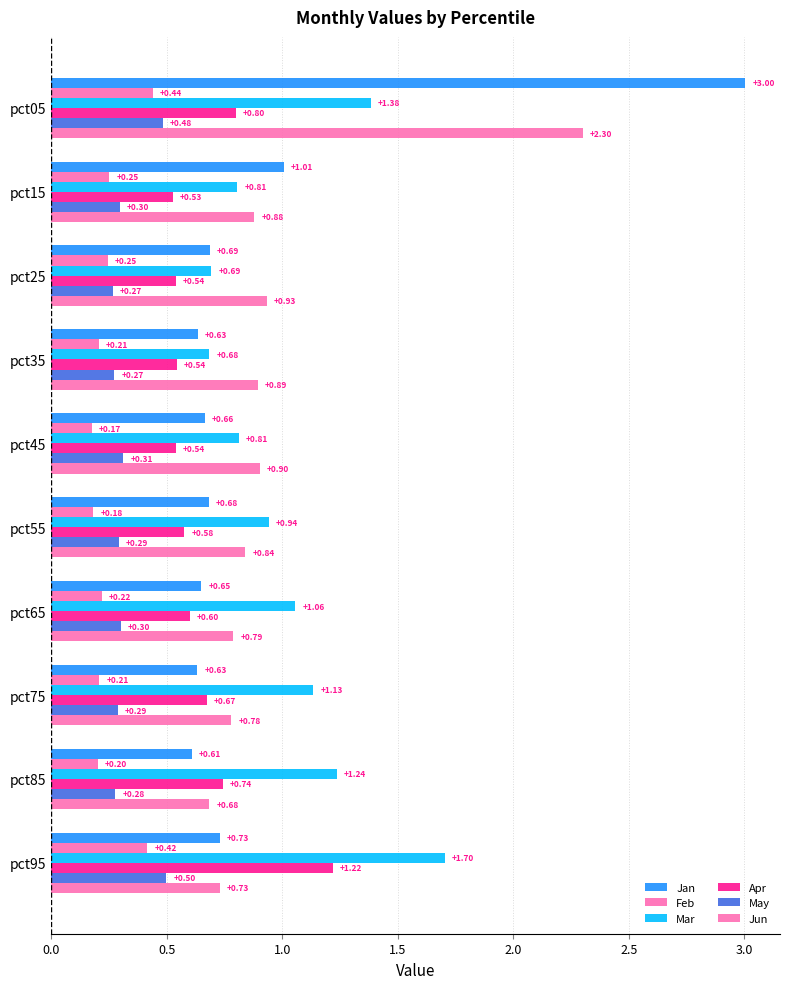

Reading left to right, extract all data points from this chart.

Jan: 3.0	1.0	0.7	0.6	0.7	0.7	0.6	0.6	0.6	0.7
Feb: 0.4	0.3	0.2	0.2	0.2	0.2	0.2	0.2	0.2	0.4
Mar: 1.4	0.8	0.7	0.7	0.8	0.9	1.1	1.1	1.2	1.7
Apr: 0.8	0.5	0.5	0.5	0.5	0.6	0.6	0.7	0.7	1.2
May: 0.5	0.3	0.3	0.3	0.3	0.3	0.3	0.3	0.3	0.5
Jun: 2.3	0.9	0.9	0.9	0.9	0.8	0.8	0.8	0.7	0.7